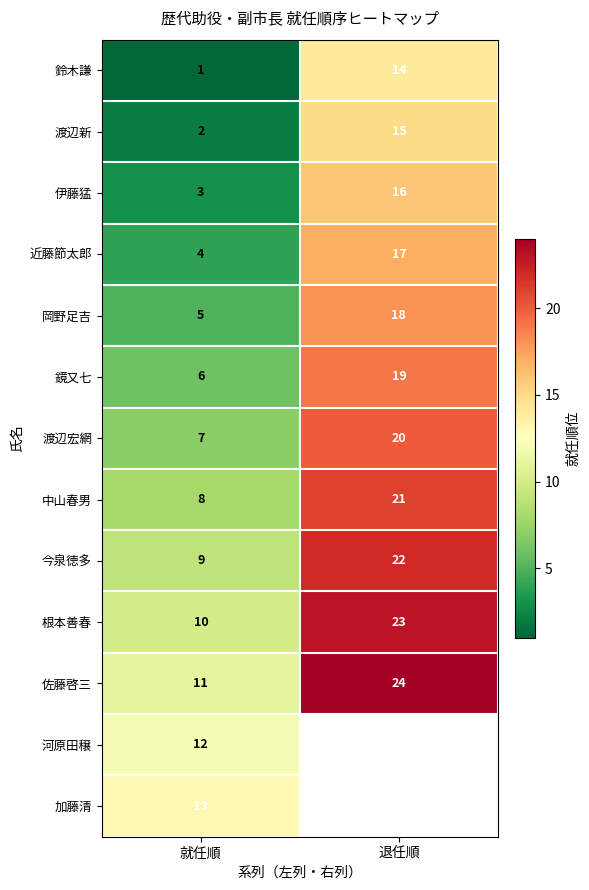

What is the sum of all 今泉徳多 values?

31